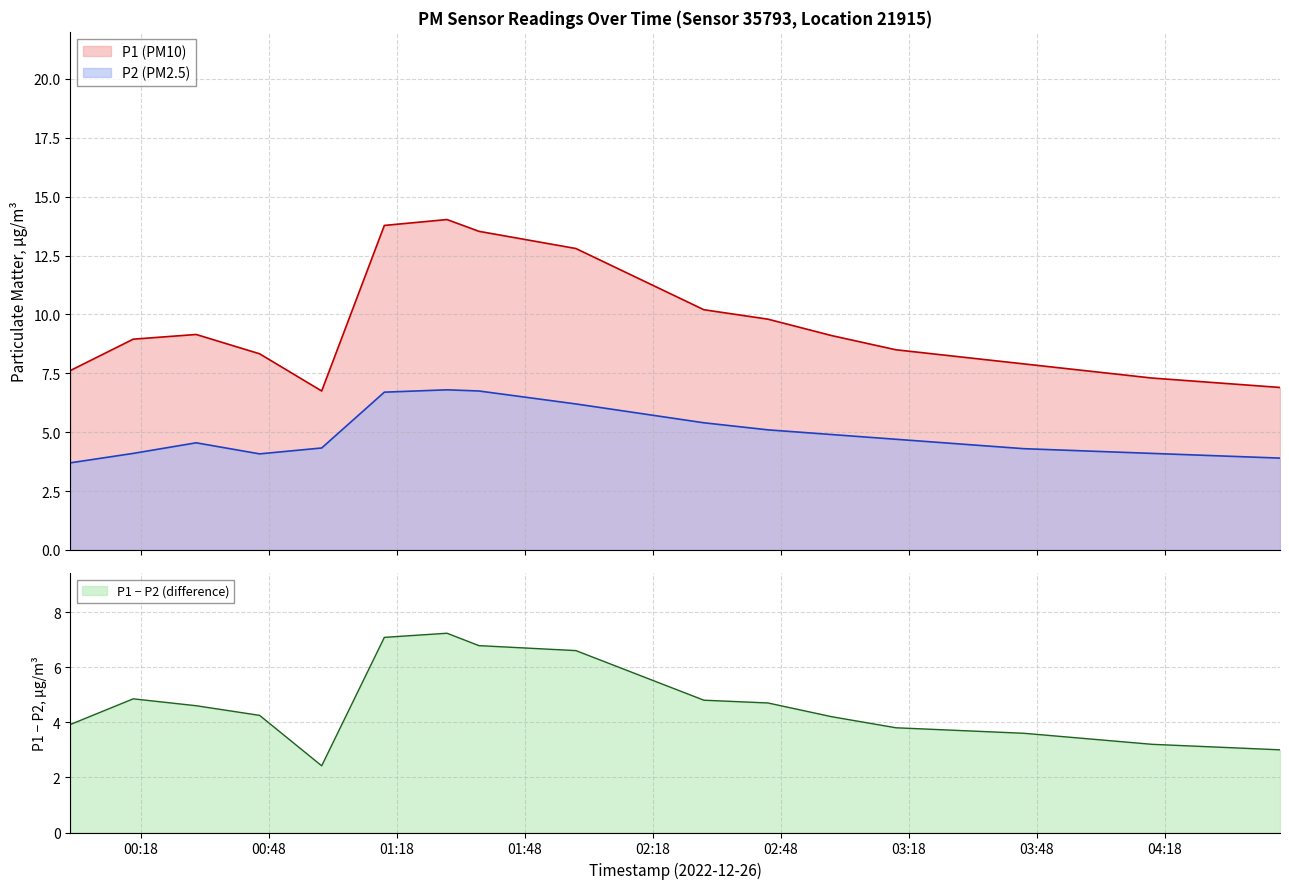

True or false: P2 (PM2.5) and P1 (PM10) intersect in this chart.

False